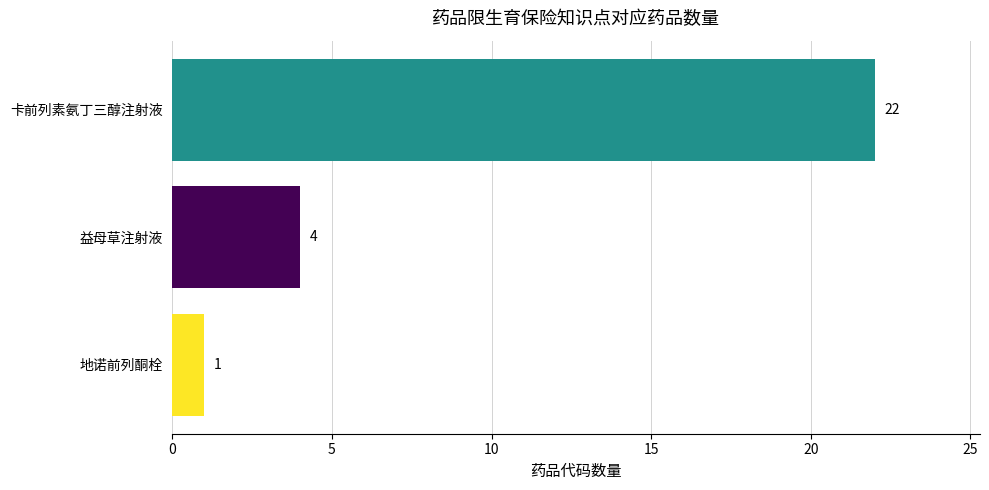

Reading bottom to top, what are all the values shown in this chart?

1	4	22